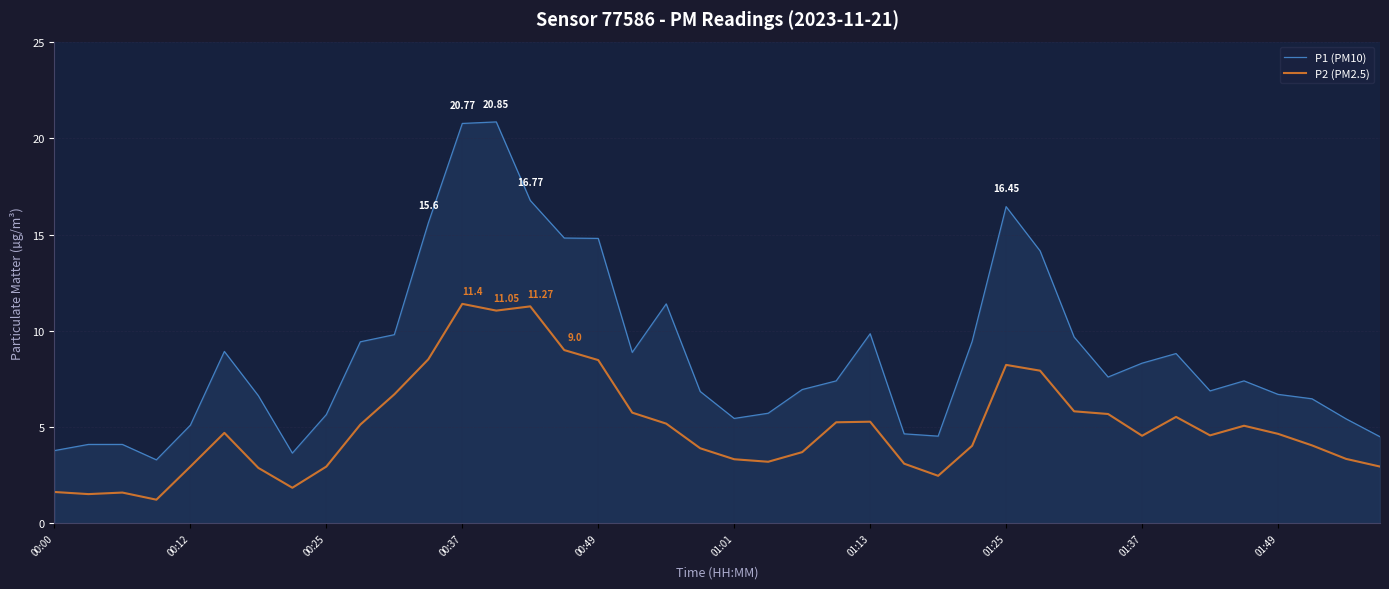

Which series has the widest spread of values?

P1 (PM10)